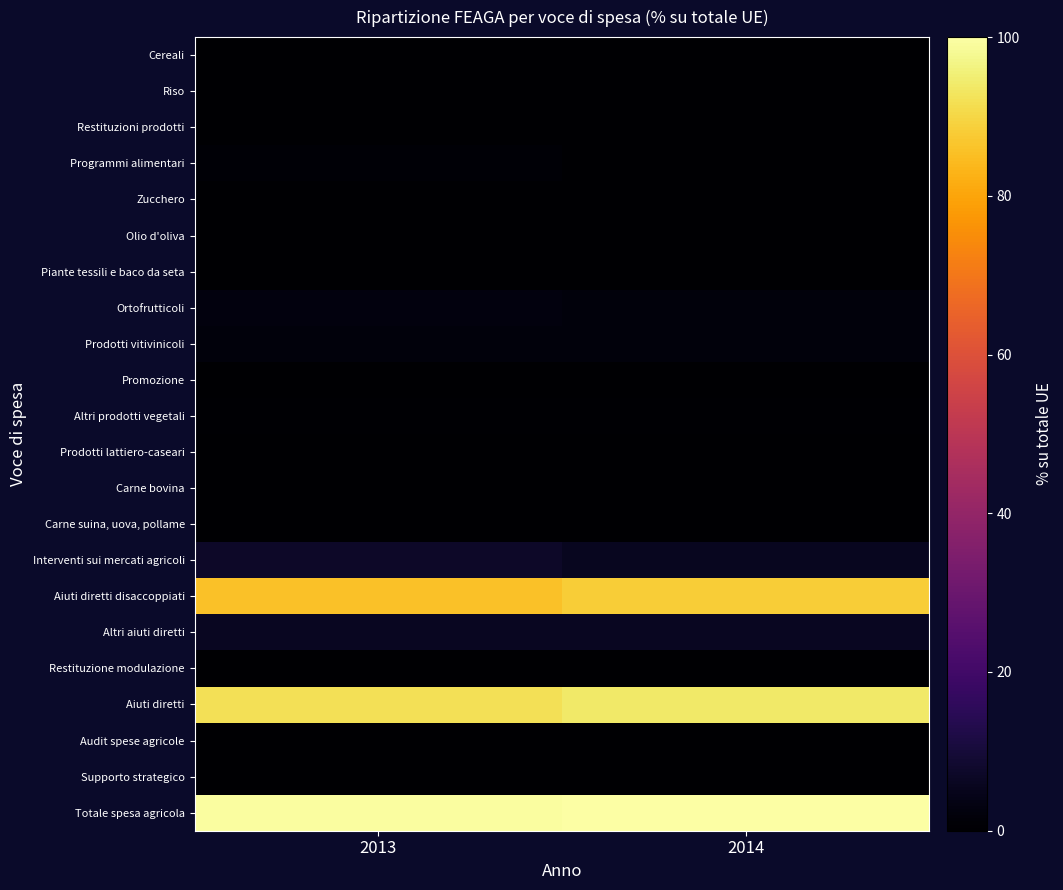

Reading left to right, transcribe all the data shown in this chart.

Cereali: 2013=0.0	2014=0.0
Riso: 2013=0.0	2014=0.0
Restituzioni prodotti: 2013=0.0	2014=0.0
Programmi alimentari: 2013=1.1	2014=-0.0
Zucchero: 2013=-0.0	2014=0.0
Olio d'oliva: 2013=0.1	2014=0.1
Piante tessili e baco da seta: 2013=0.0	2014=0.0
Ortofrutticoli: 2013=2.5	2014=2.3
Prodotti vitivinicoli: 2013=2.3	2014=2.3
Promozione: 2013=0.1	2014=0.1
Altri prodotti vegetali: 2013=0.5	2014=0.5
Prodotti lattiero-caseari: 2013=0.2	2014=0.2
Carne bovina: 2013=0.0	2014=0.0
Carne suina, uova, pollame: 2013=0.2	2014=0.1
Interventi sui mercati agricoli: 2013=7.0	2014=5.6
Aiuti diretti disaccoppiati: 2013=85.8	2014=87.9
Altri aiuti diretti: 2013=6.2	2014=6.1
Restituzione modulazione: 2013=0.0	2014=0.0
Aiuti diretti: 2013=92.0	2014=94.1
Audit spese agricole: 2013=0.3	2014=0.3
Supporto strategico: 2013=0.1	2014=0.1
Totale spesa agricola: 2013=99.4	2014=100.0